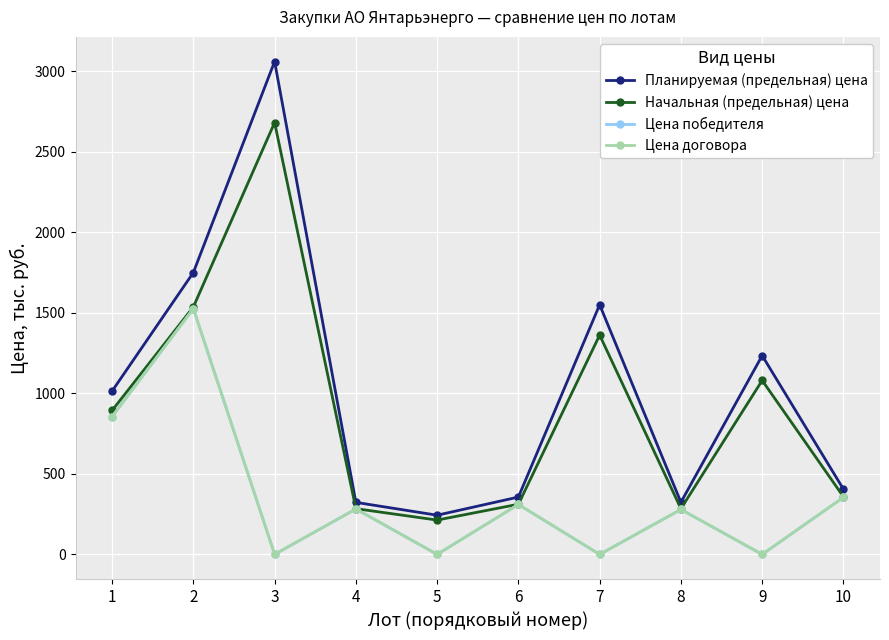

Does the chart have visible grid lines?

Yes